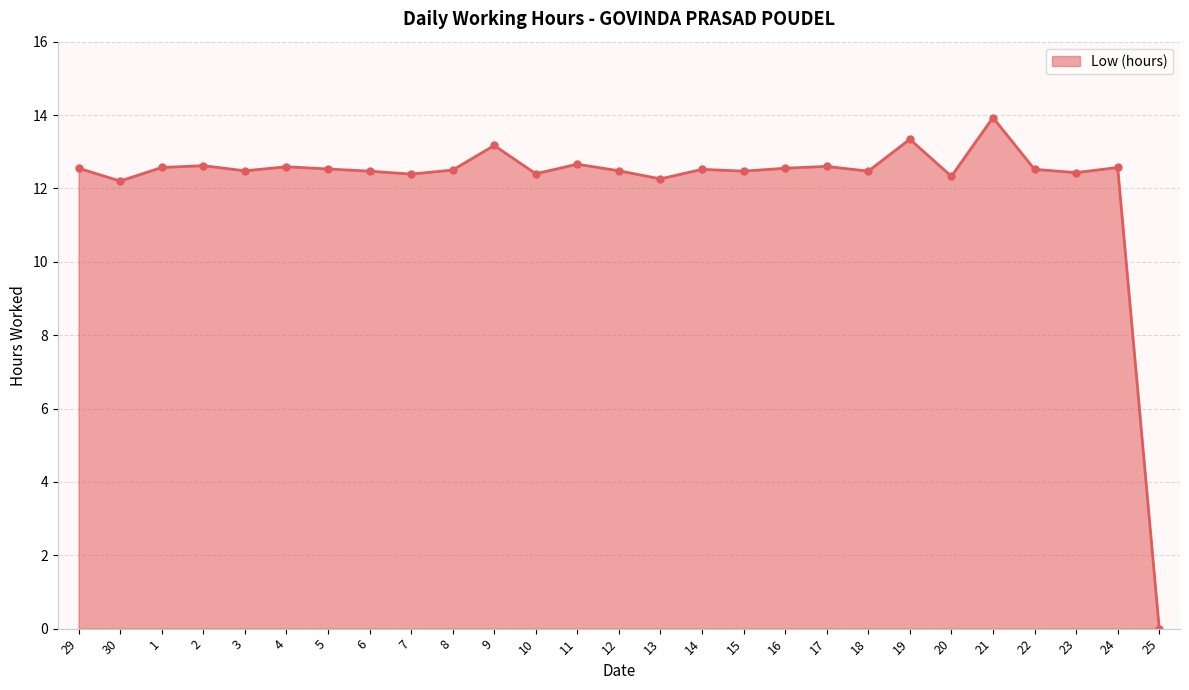

Where is the first local minimum?

30